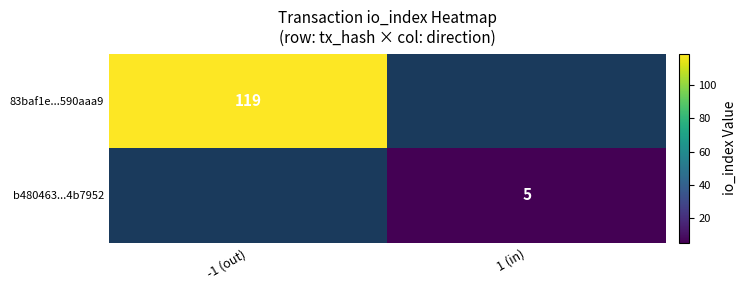

The value of 83baf1e...590aaa9 at -1 (out) is 206. True or false?

False